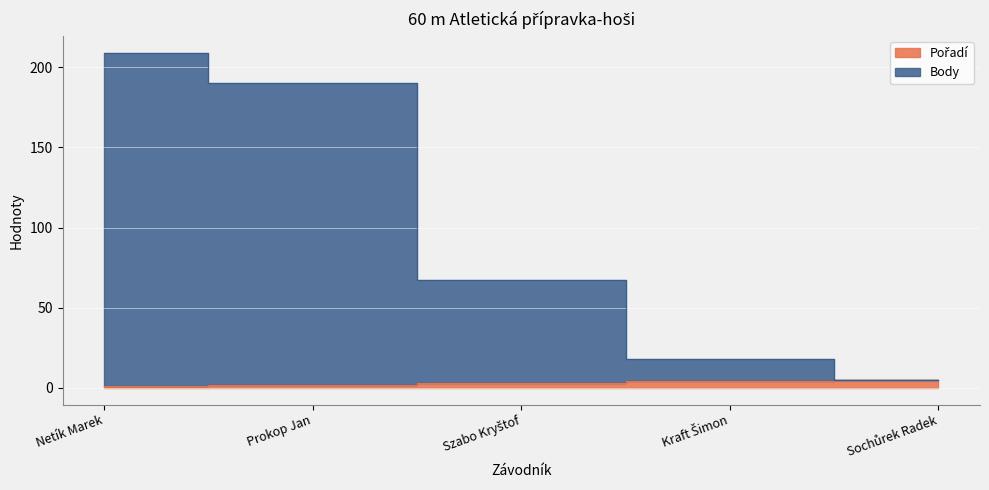

What is the sum of the Pořadí values at Prokop Jan and Szabo Kryštof?

5